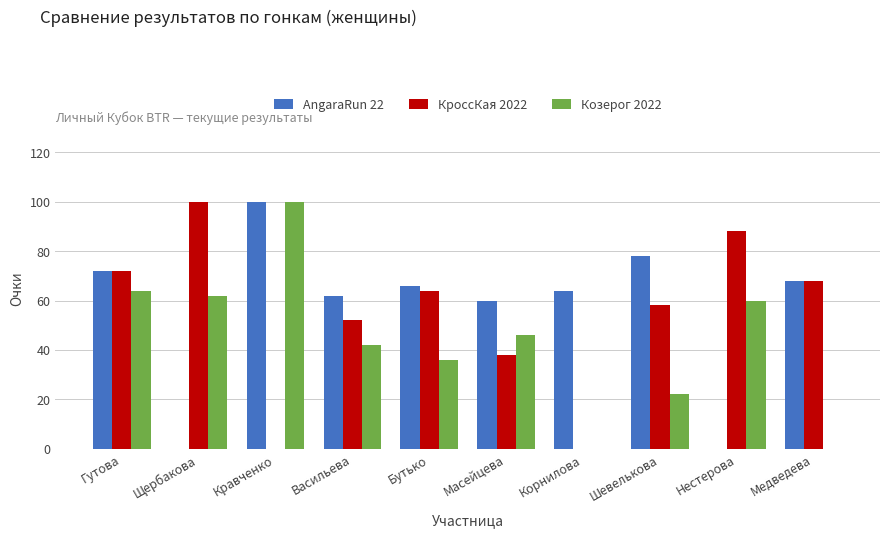

At which label does AngaraRun 22 first exceed 66?

Гутова